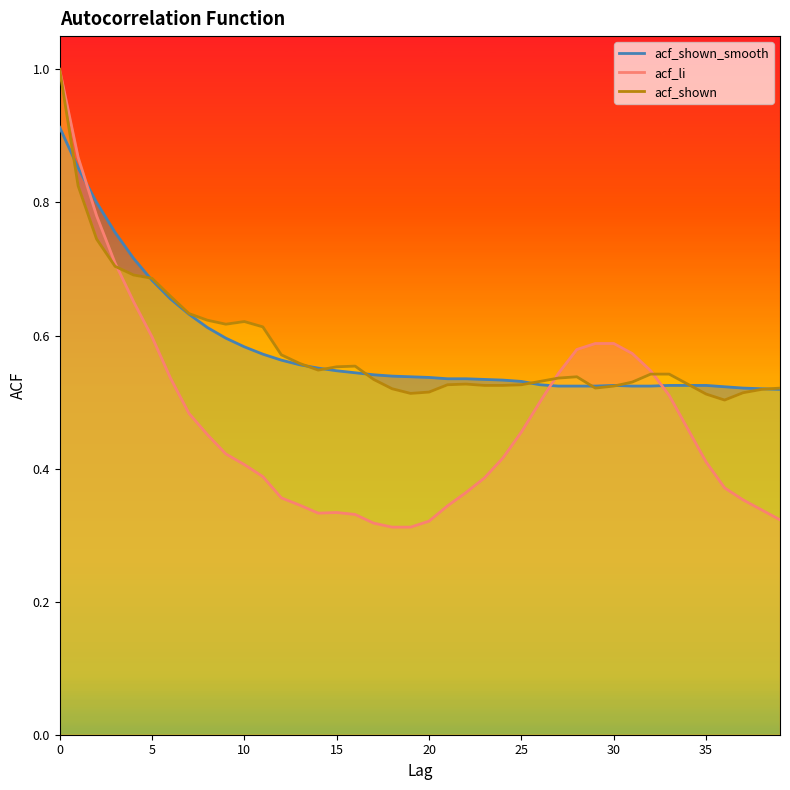

What is the difference between the maximum and second lowest values in the acf_shown_smooth series?

0.4